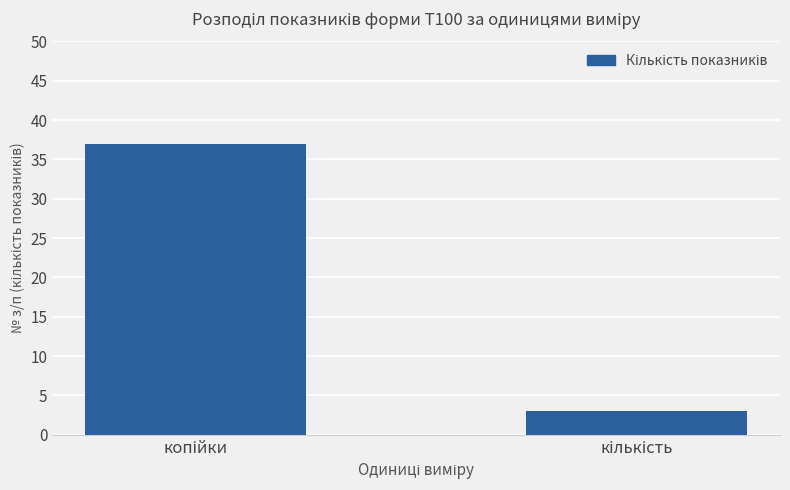

What is the value of the 1st bar from the left?

37